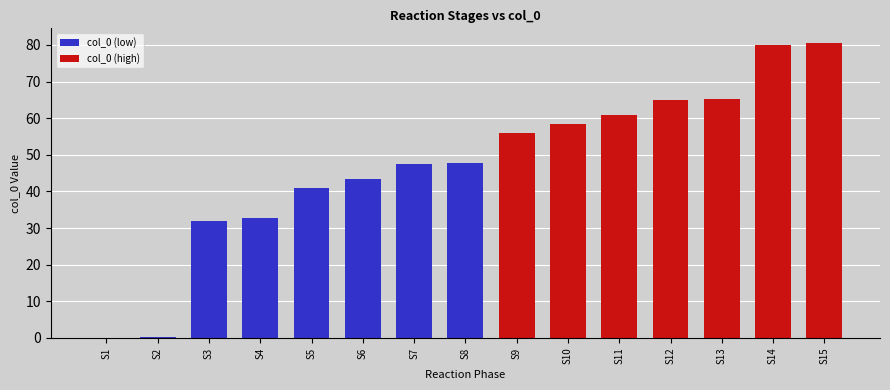

What is the sum of the col_0 (low) values at S8 and S1?

47.8